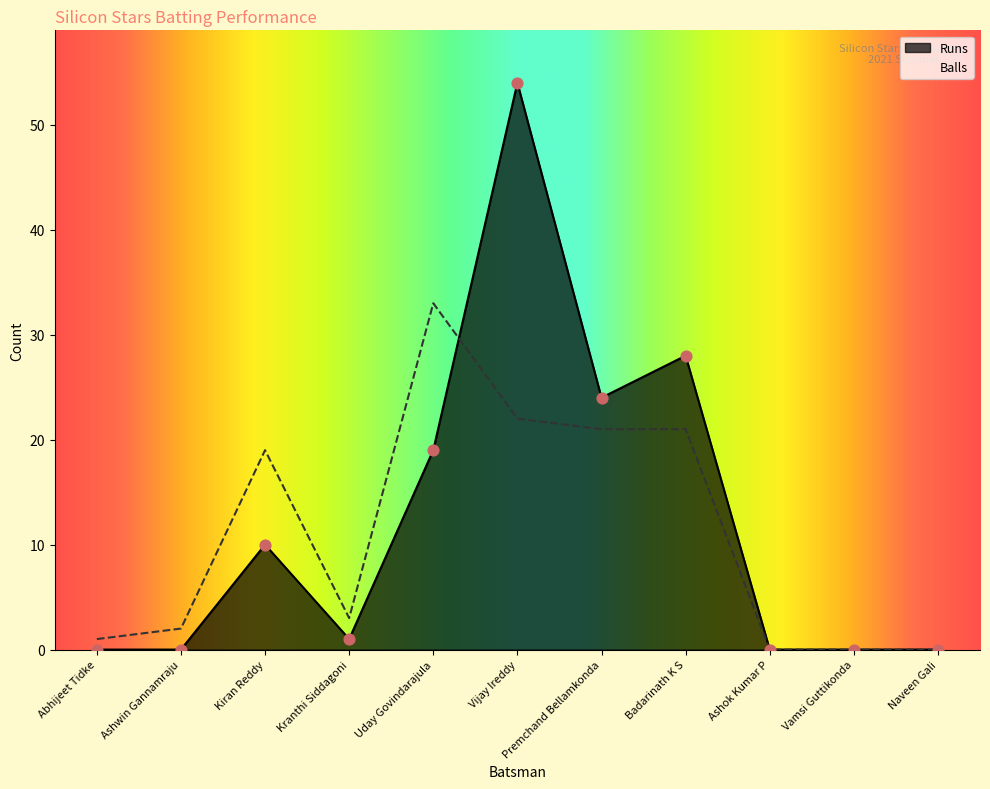

Which series reaches the maximum Y coordinate?

Runs